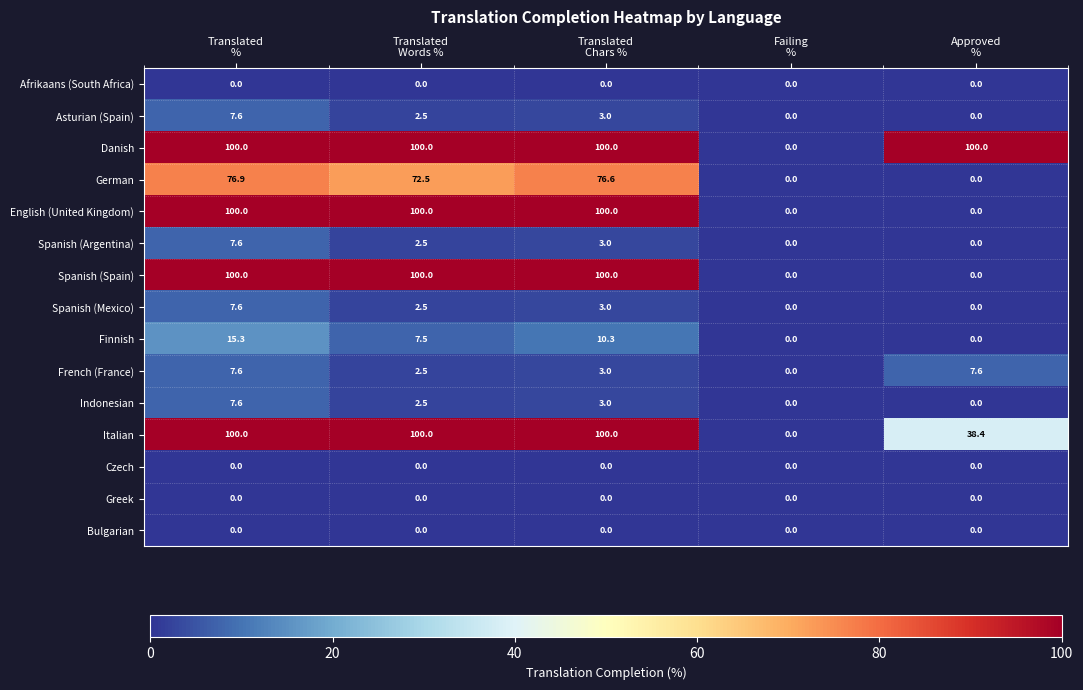

What is the total value across all series at Translated
Chars %?

501.9